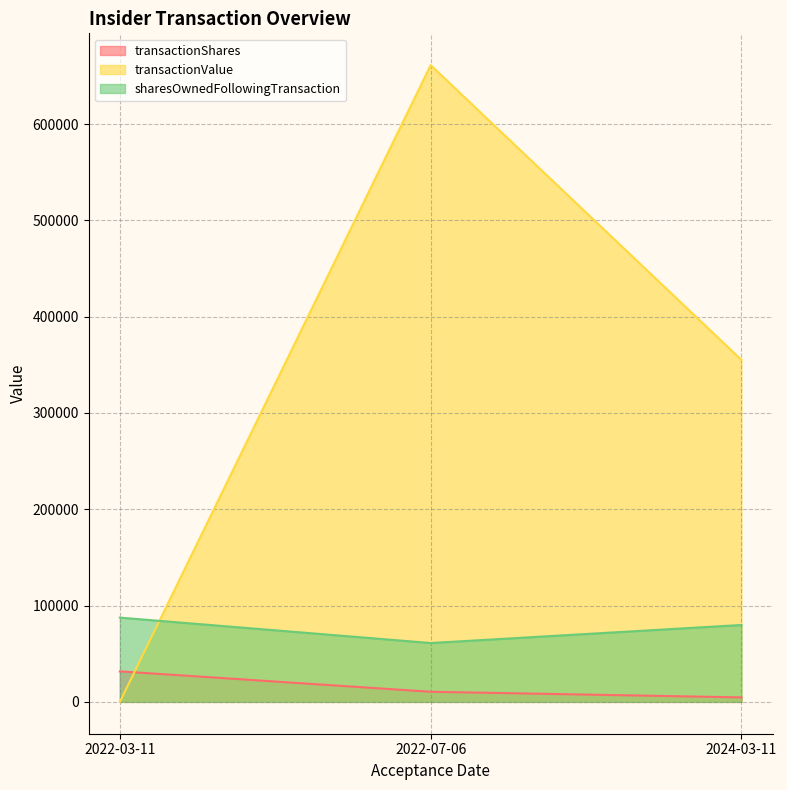

How many data points does each series have?

3